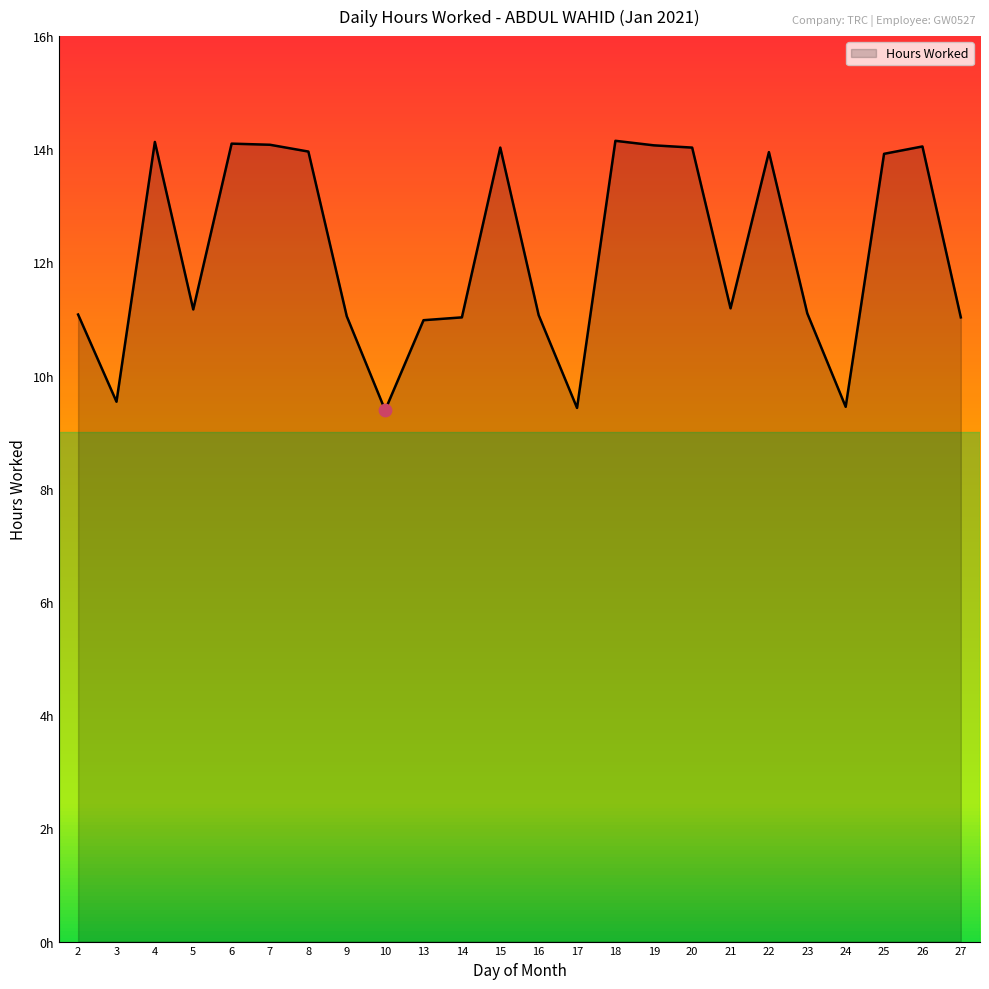

Is this an area chart (filled region under the line)?

Yes